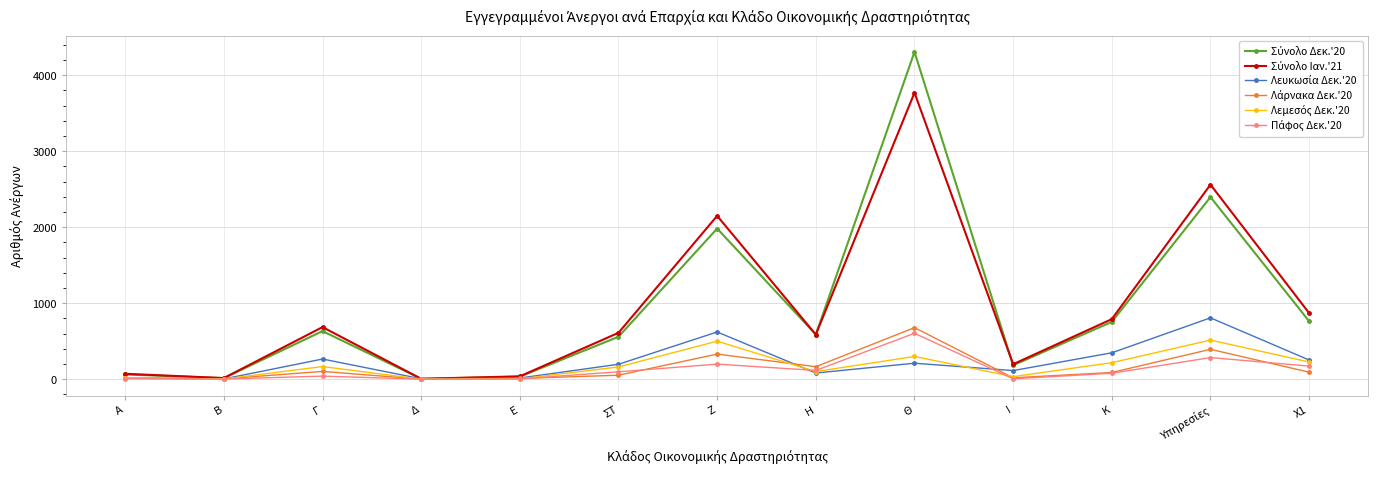

At which category is the sum across all series the highest?

Θ